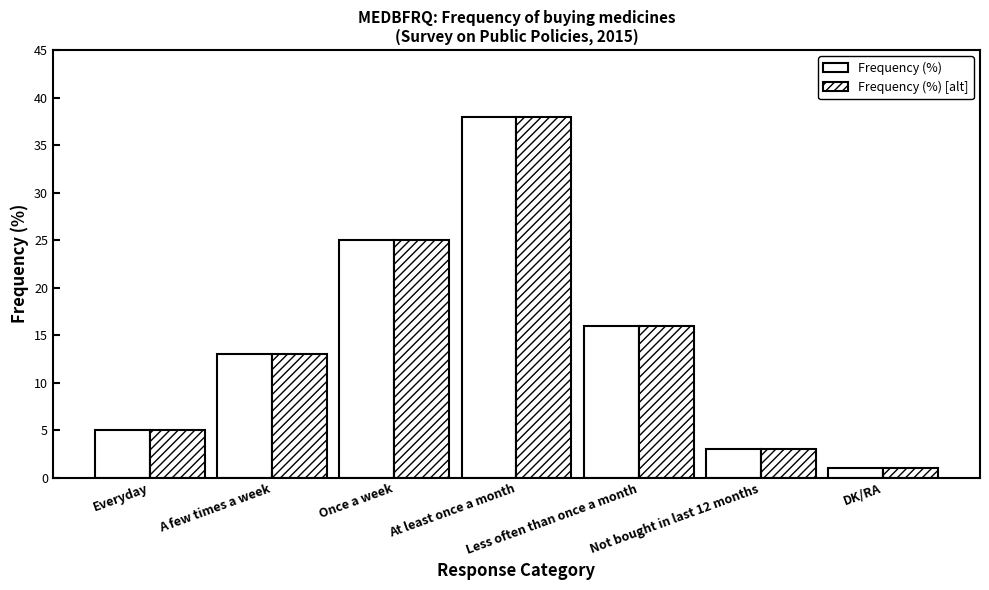

Rank the series at Once a week from lowest to highest value.

Frequency (%), Frequency (%) [alt]